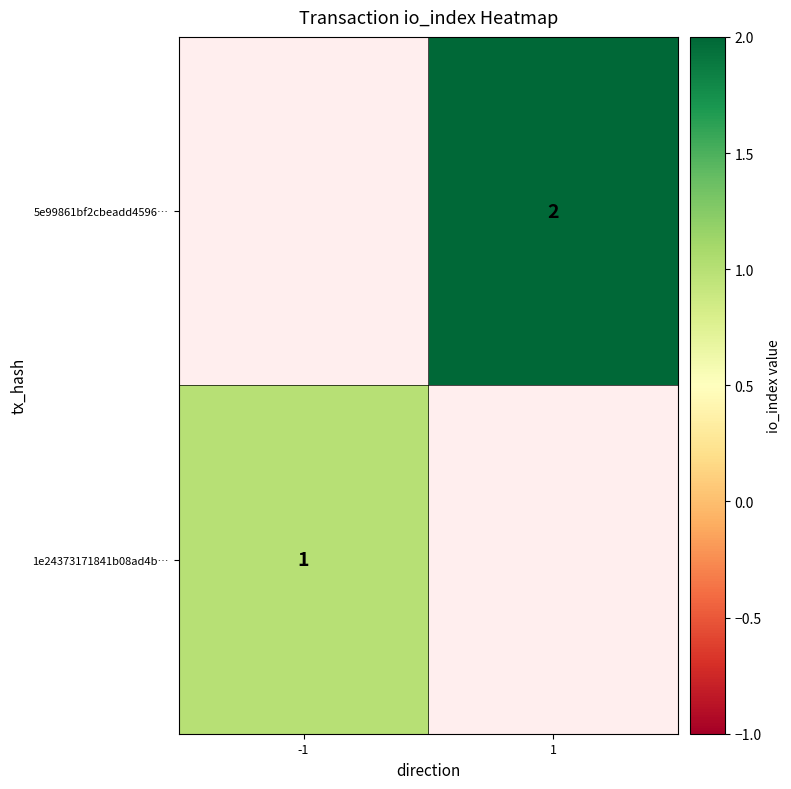

The value of 1e24373171841b08ad4b… at -1 is 1. True or false?

True